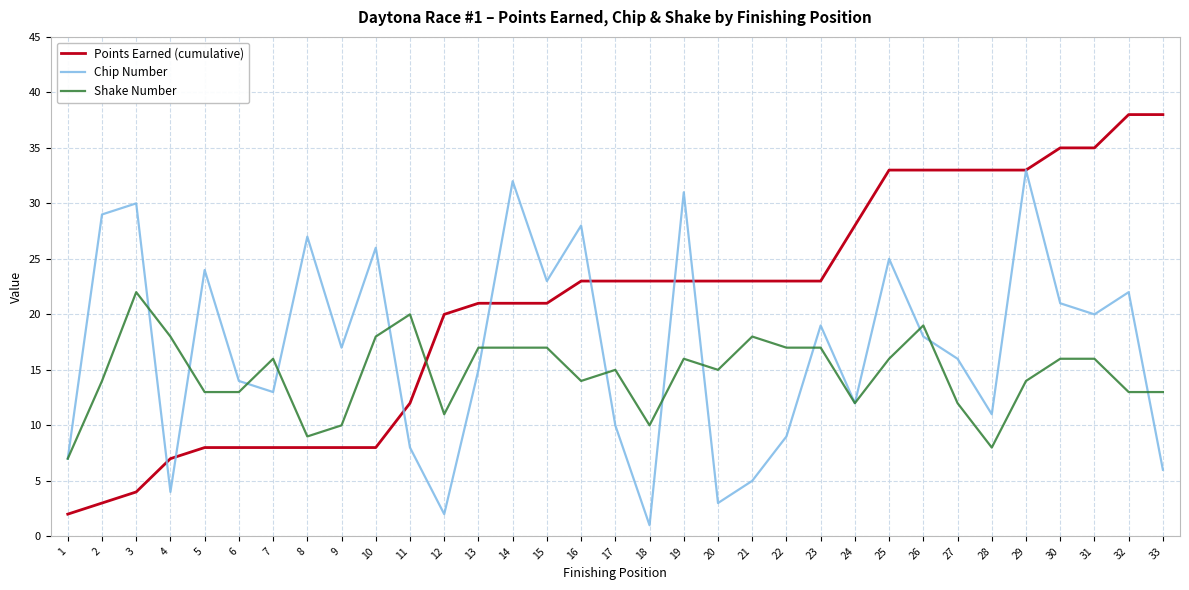

What is the spread (max minus min) of values at 12?

18